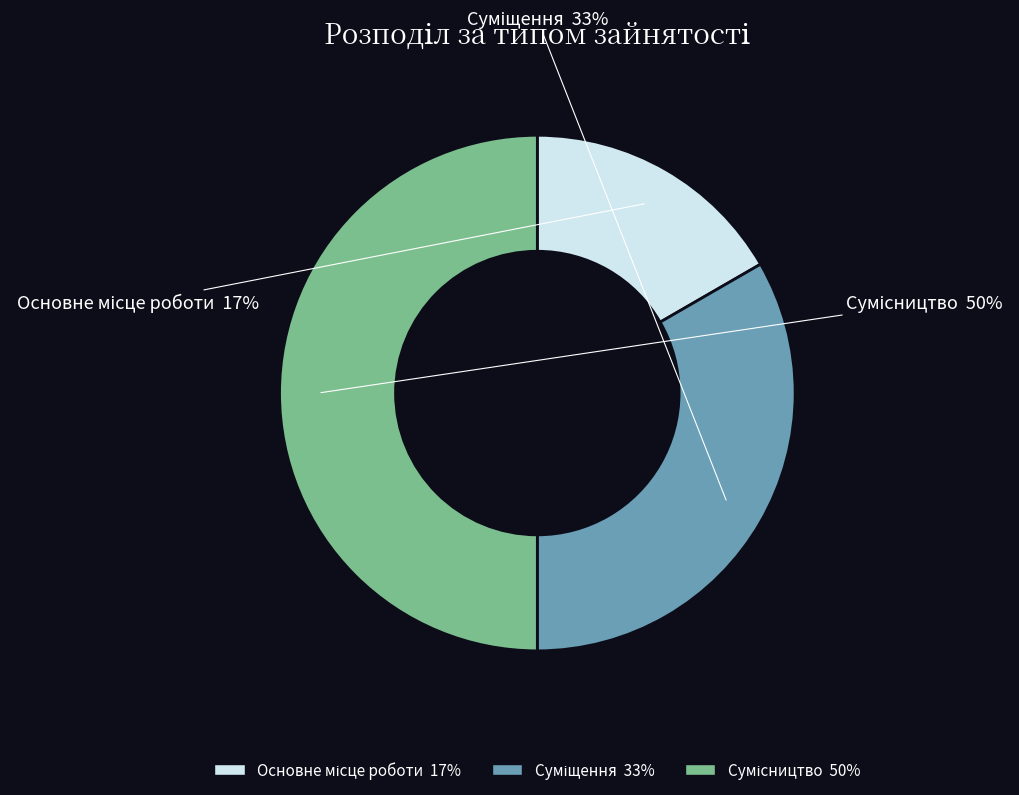

To the nearest percent, what is the average slice percentage?

33%